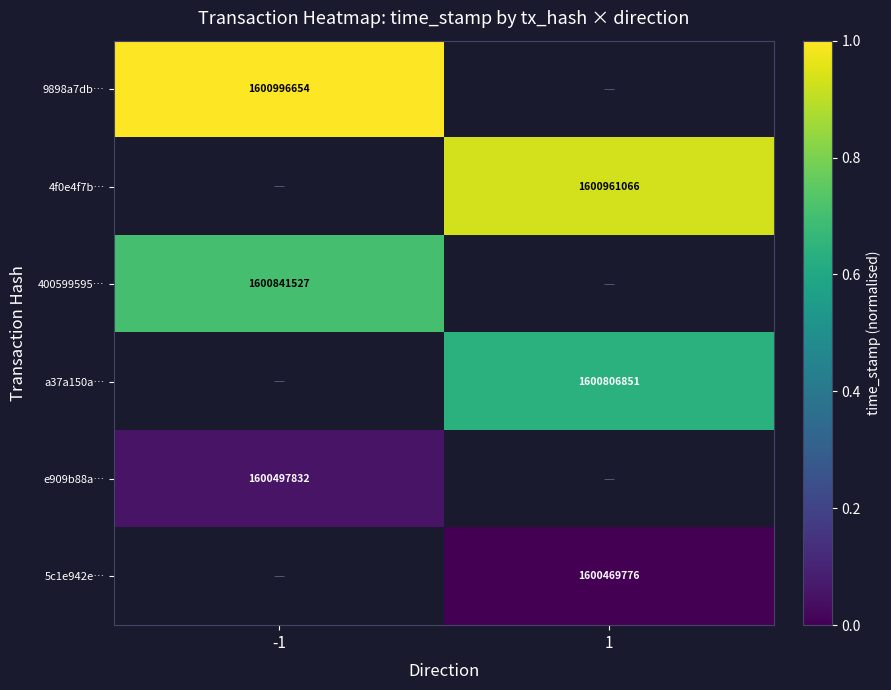

At how many categories does at least one series exceed 0?

2